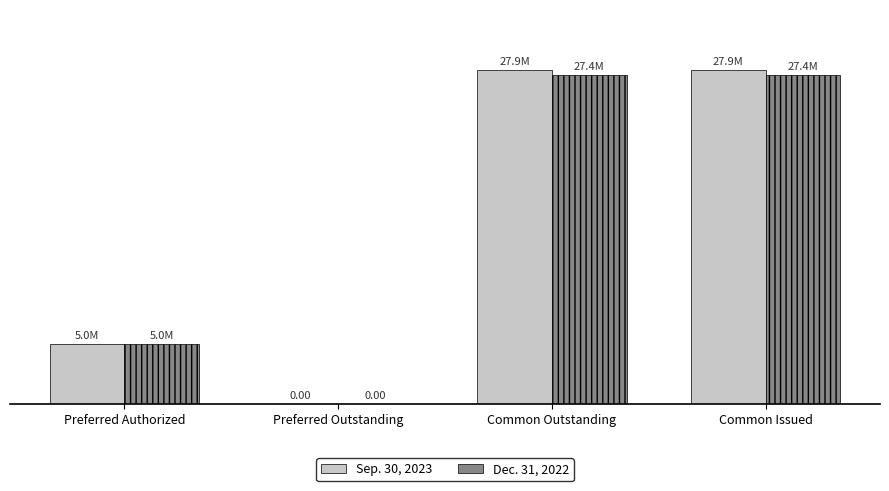

What is the greatest value displayed?

27865000